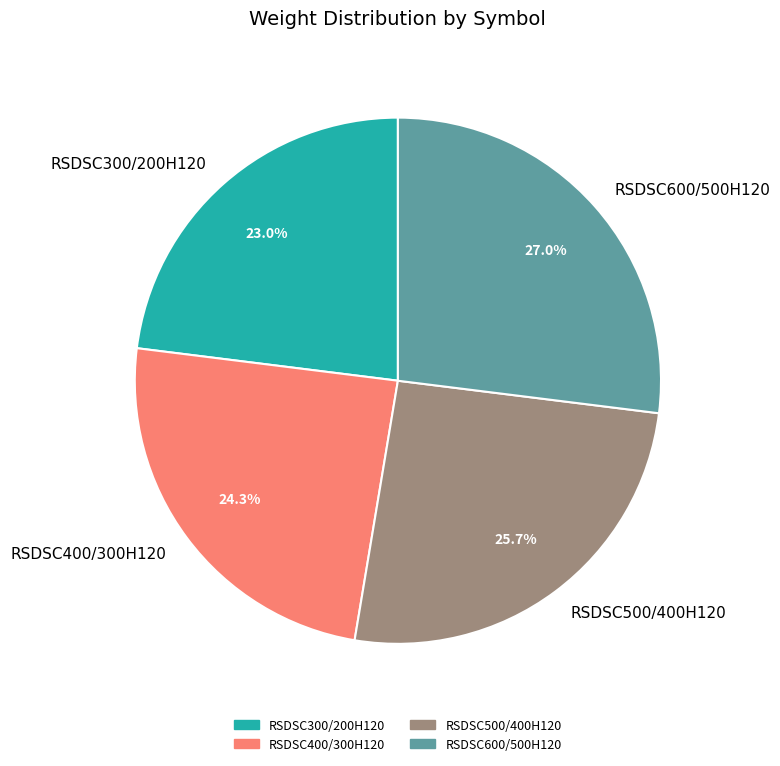

What is the largest slice in the pie chart?

RSDSC600/500H120